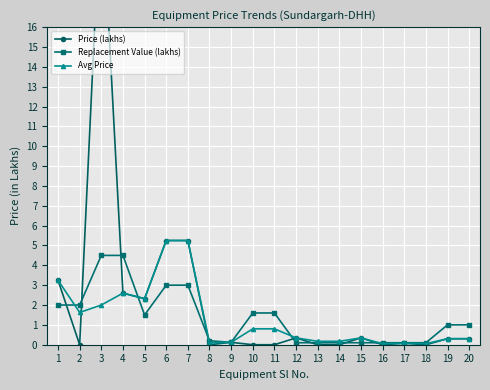

Where is the first local maximum for Price (lakhs)?

3